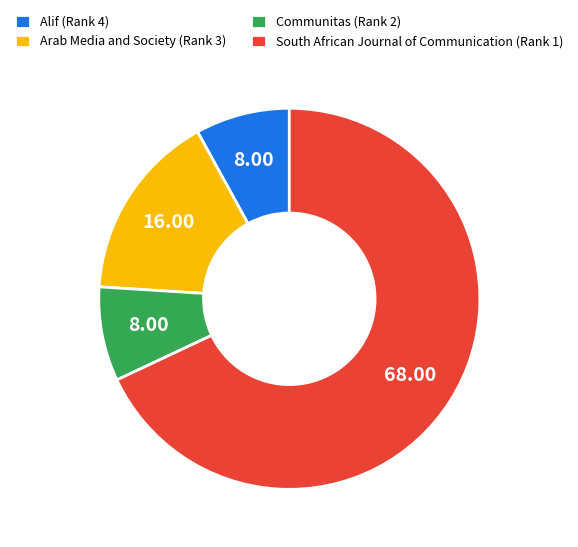

Which category has the biggest portion of the pie?

South African Journal of Communication (Rank 1)